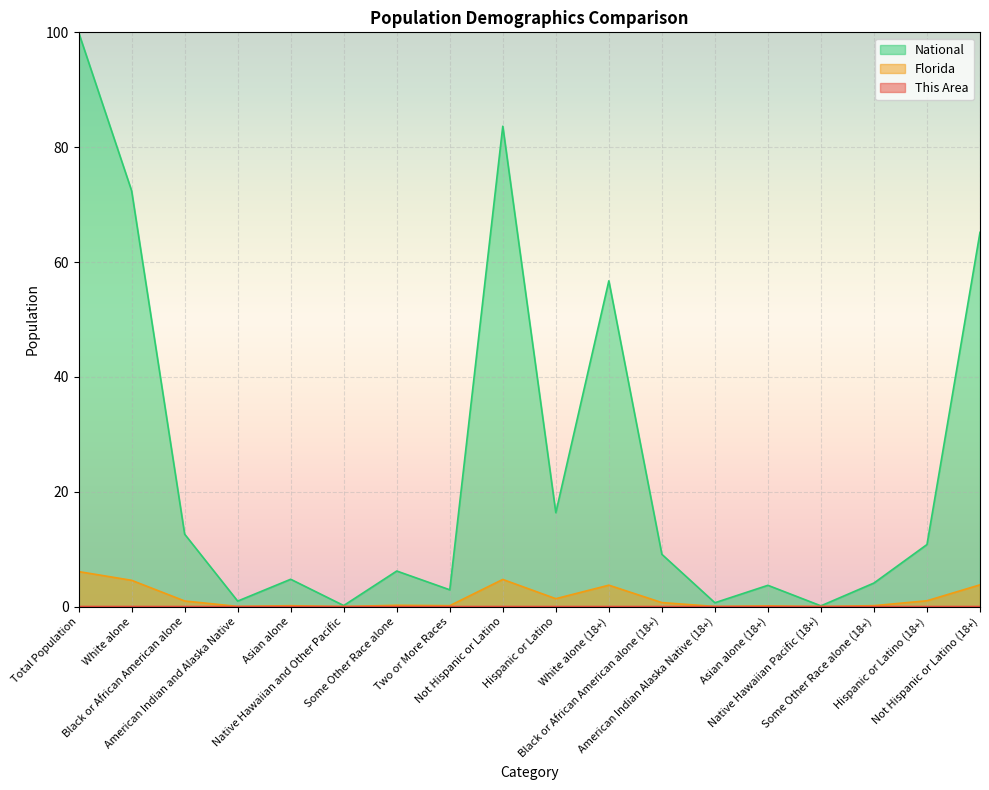

What is the approximate value of Florida at Some Other Race alone (18+)?

0.2